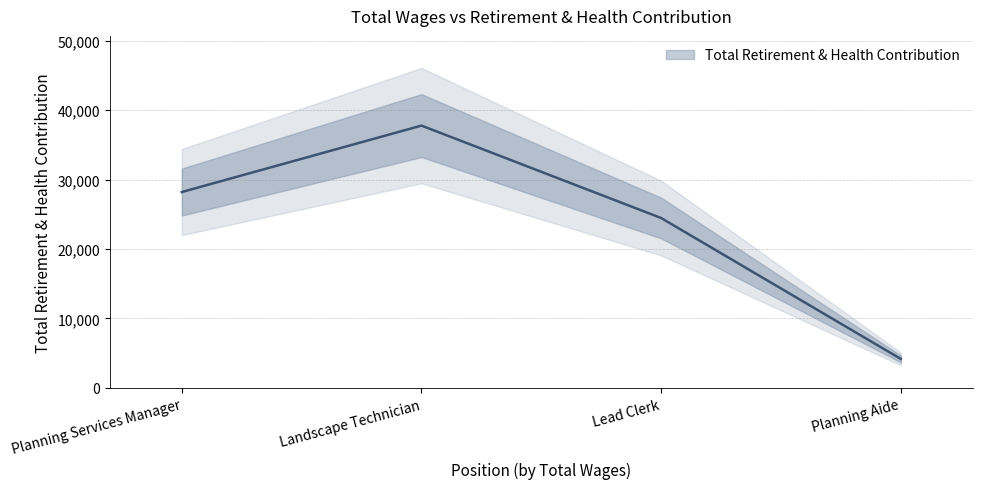

Where is the data nearest to the value 20971?

Lead Clerk